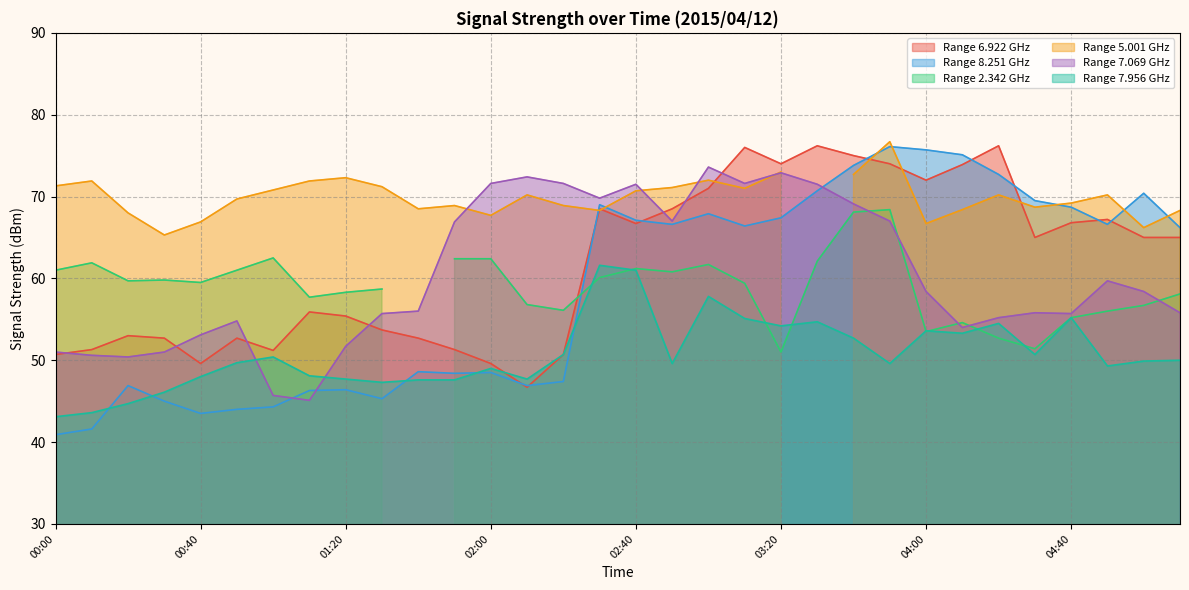

What is the label of the 15th point from the left?

02:20